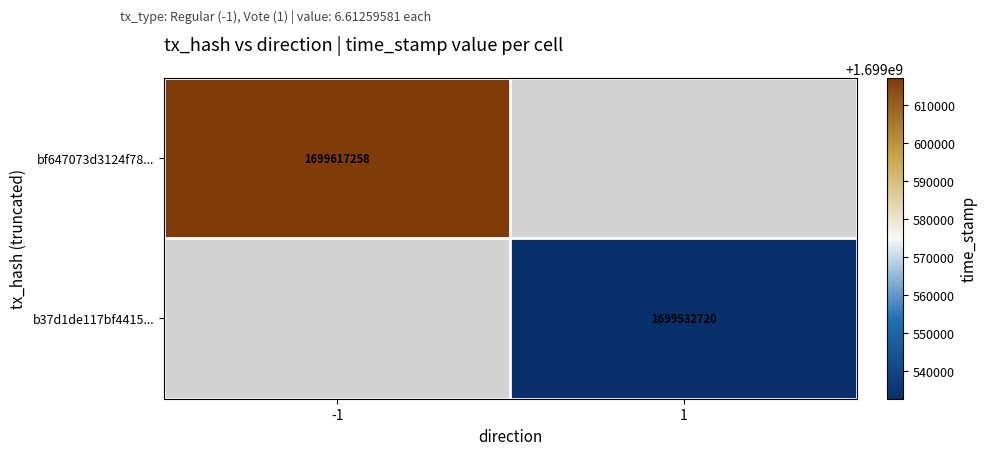

True or false: bf647073d3124f78... has a value of 943551709 at -1.

False